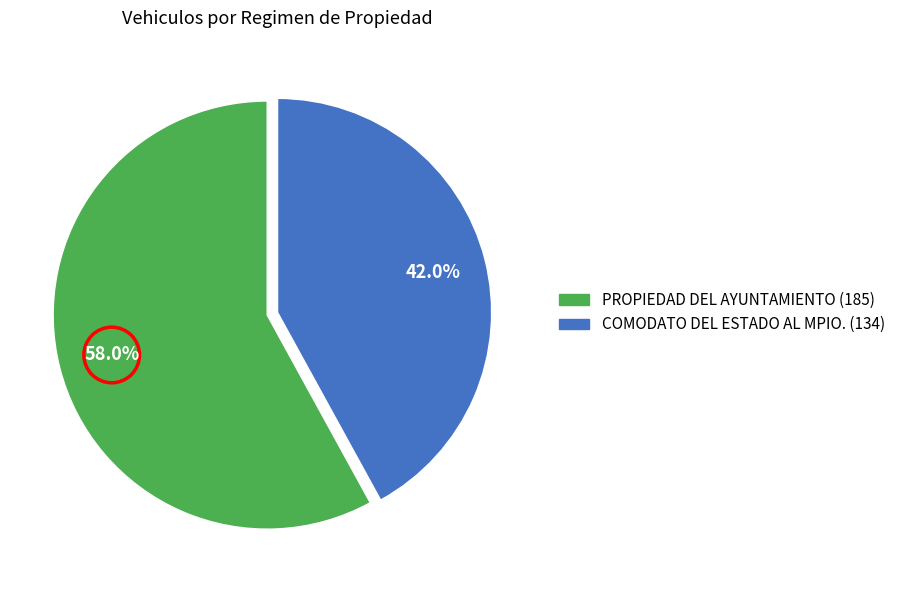

Rank the categories by value from highest to lowest.

PROPIEDAD DEL AYUNTAMIENTO, COMODATO DEL ESTADO AL MPIO.